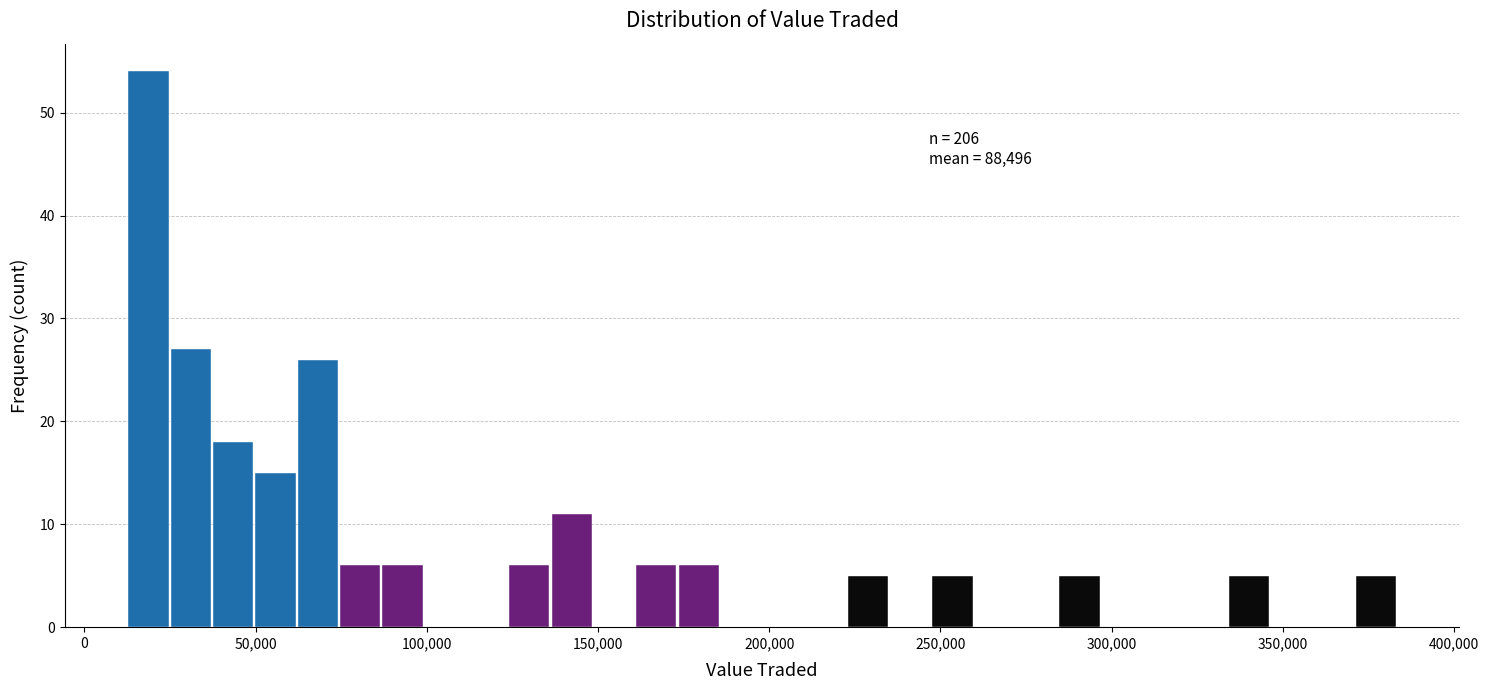

Around what value on the x-axis is the tallest bar? Give the approximate position of its centre, as read against the axis.

20000